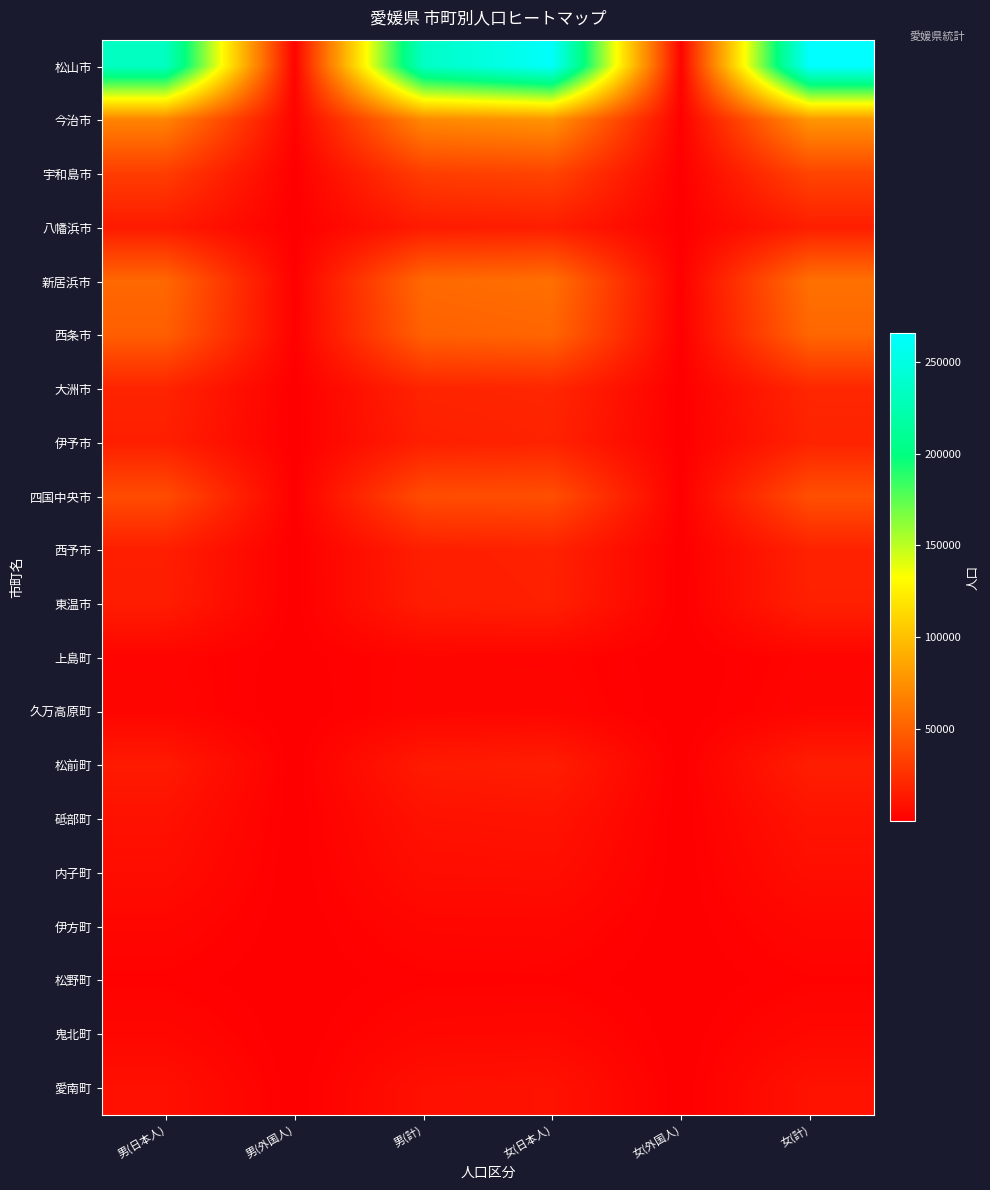

Rank the series at 男(日本人) from highest to lowest value.

松山市, 今治市, 新居浜市, 西条市, 四国中央市, 宇和島市, 大洲市, 伊予市, 西予市, 東温市, 八幡浜市, 松前町, 砥部町, 愛南町, 内子町, 鬼北町, 伊方町, 久万高原町, 上島町, 松野町